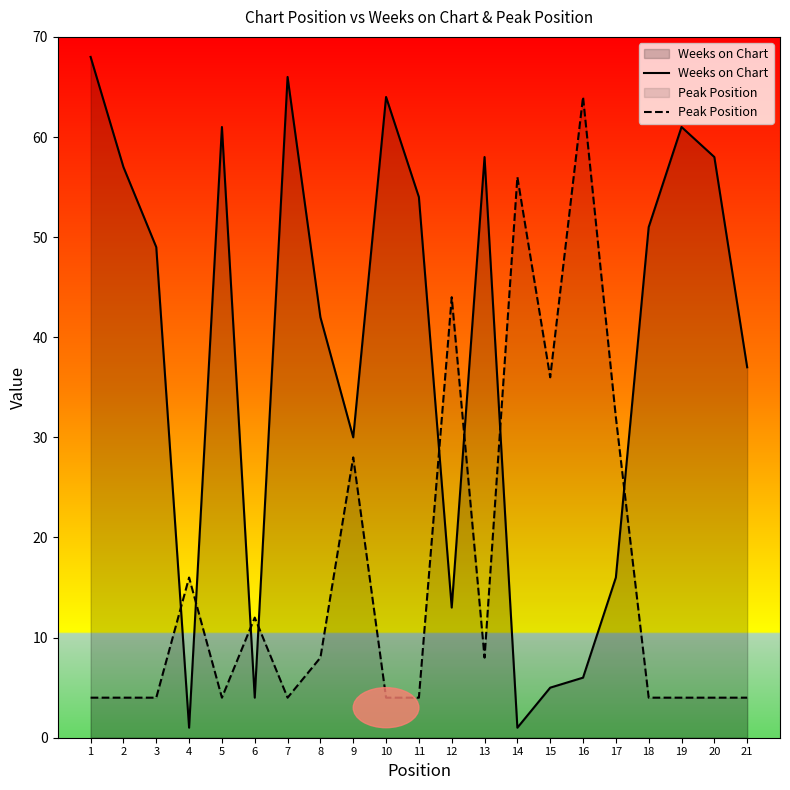

What are all the series names shown in the legend?

Weeks on Chart, Peak Position